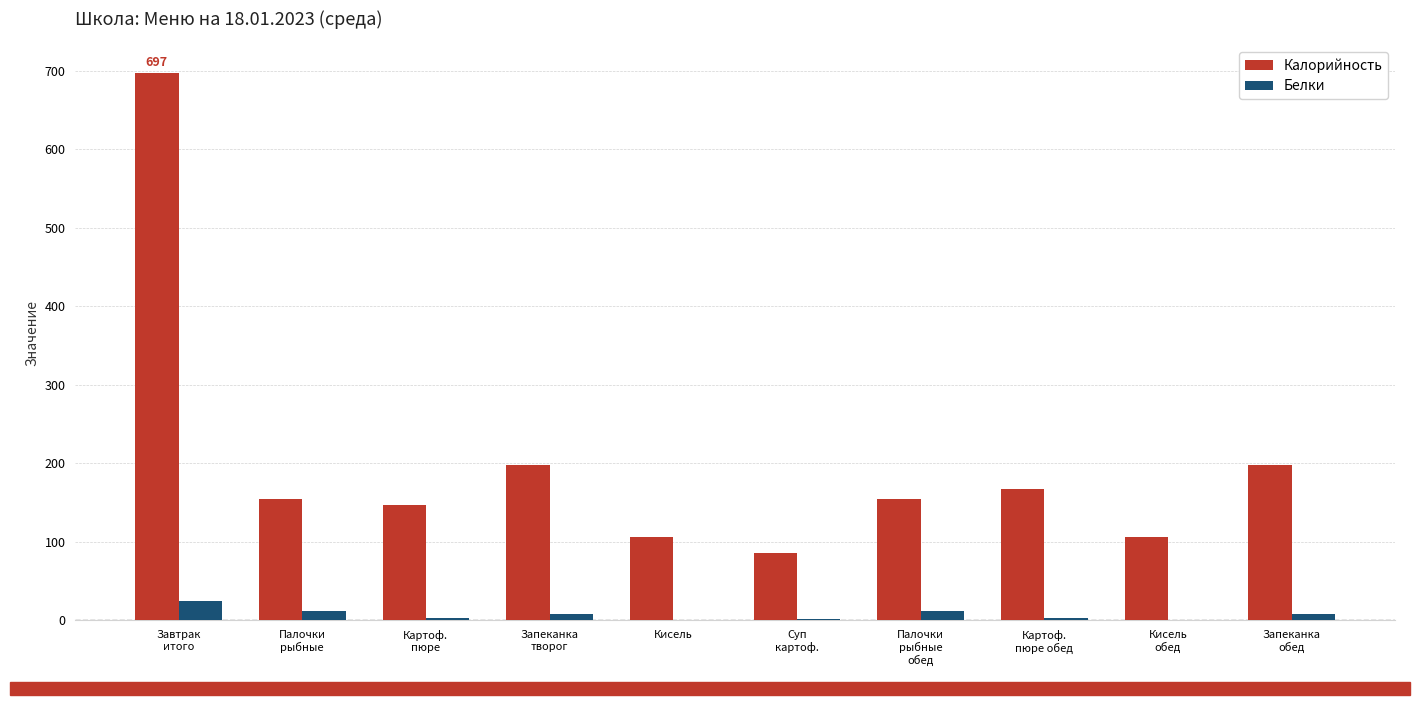

At which label does Белки first exceed 7?

Завтрак
итого